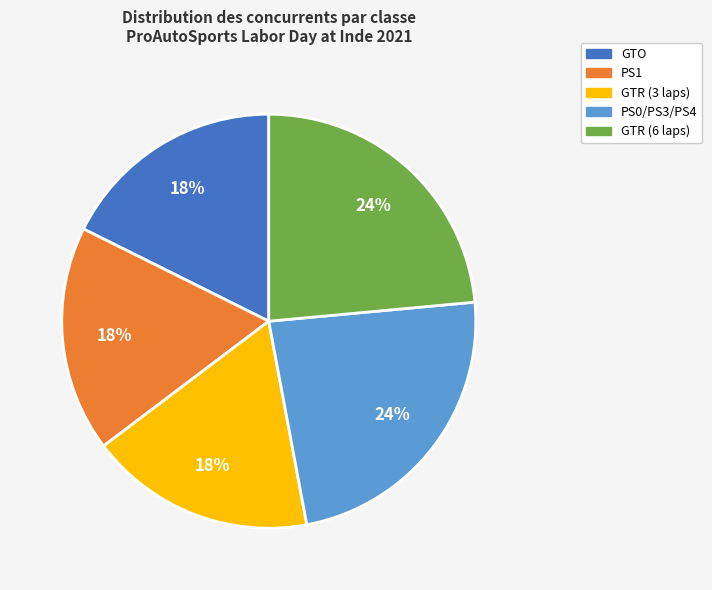

Count the number of slices in the pie.

5